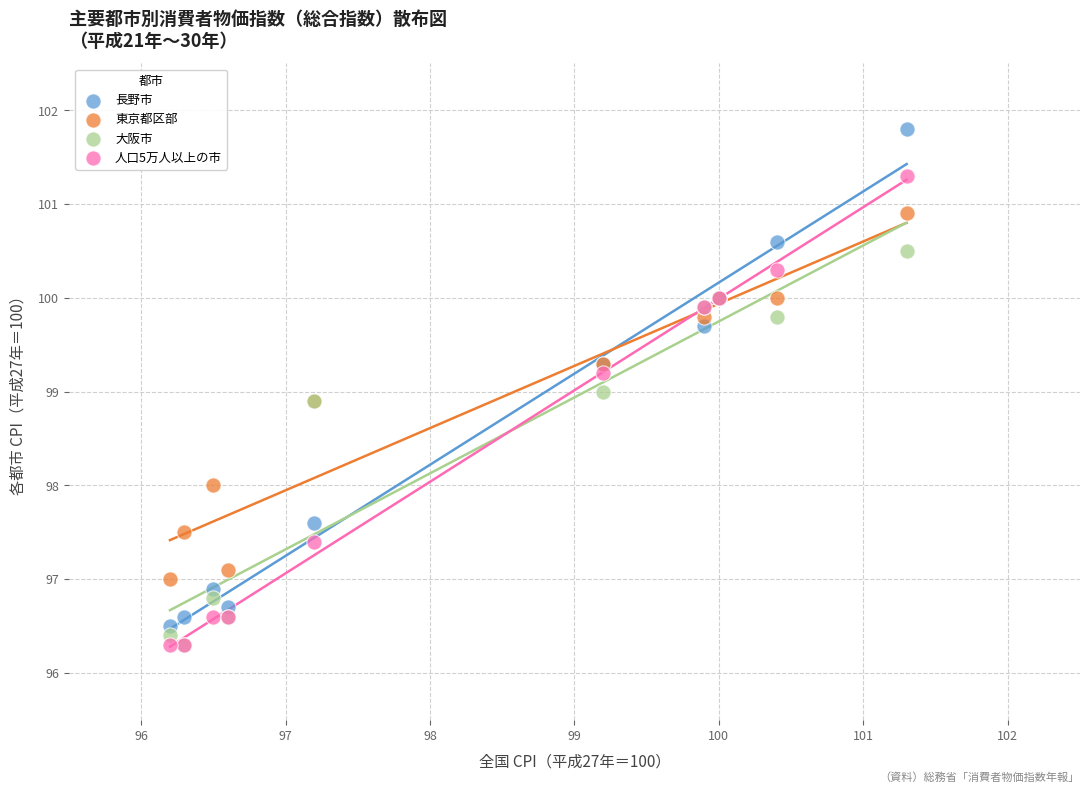

What are all the series names shown in the legend?

長野市, 東京都区部, 大阪市, 人口5万人以上の市